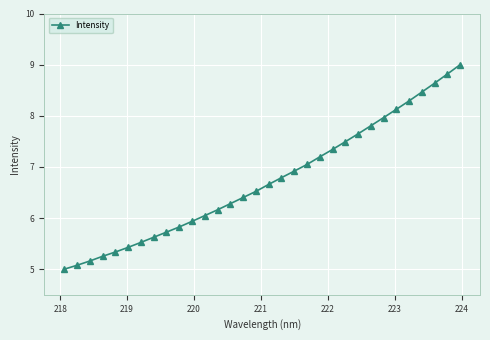

What is the sum of all values?

215.5